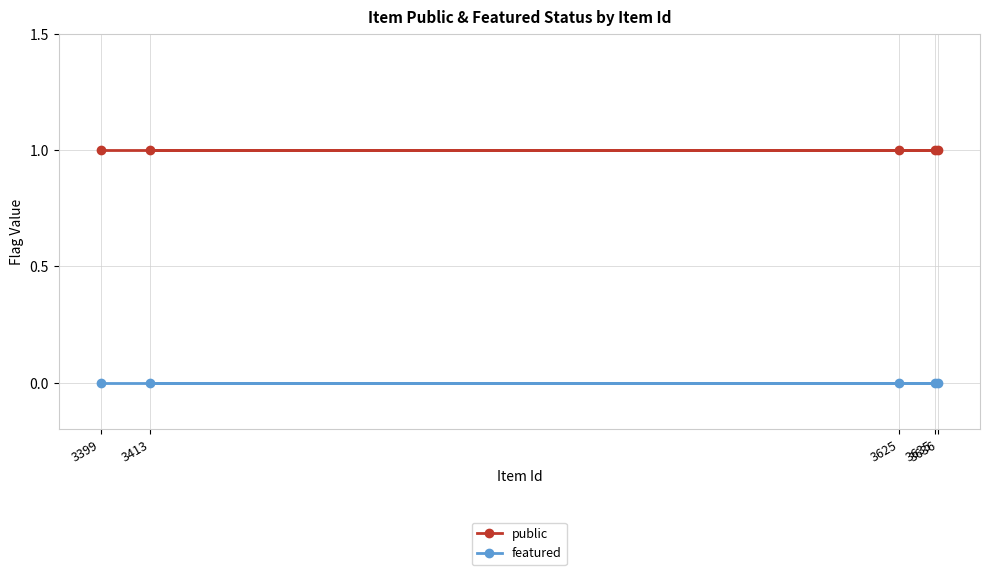

Rank the series at 3635 from highest to lowest value.

public, featured